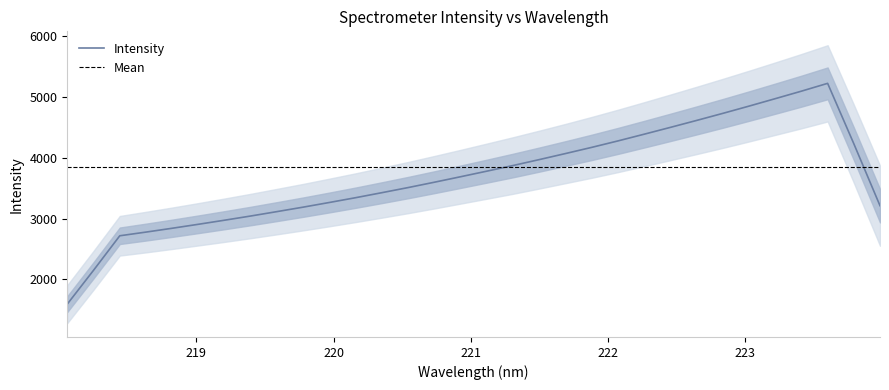

True or false: there are more than 2 points higher than both neighbors.

False